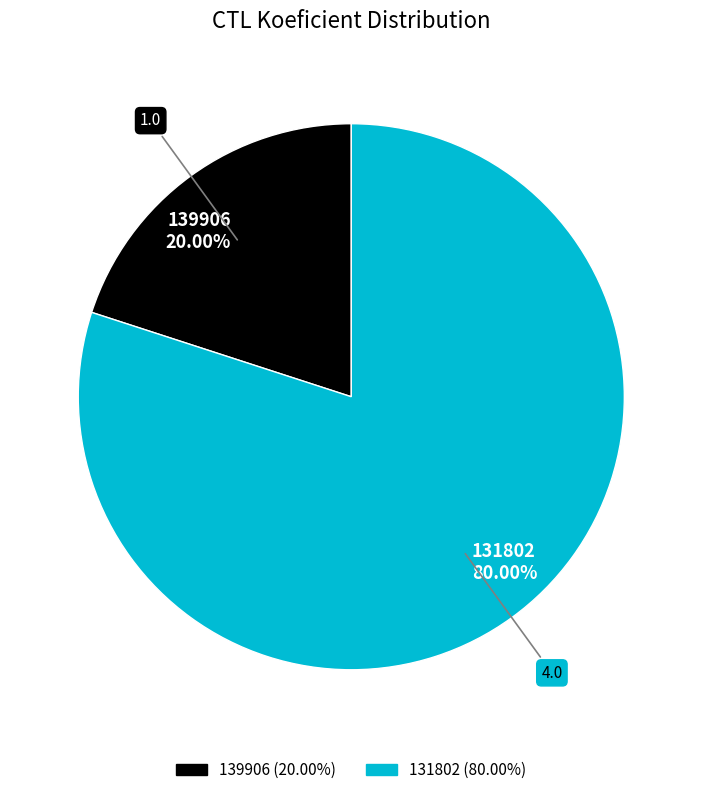

To the nearest percent, what is the combined percentage of 131802 and 139906?

100%